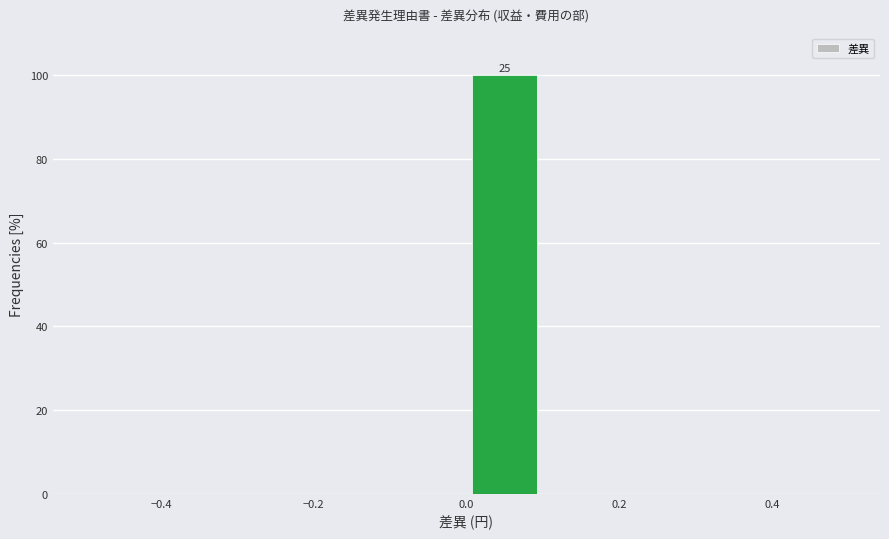

Over which range of the x-axis is the bar tallest?

0.0 to 0.1